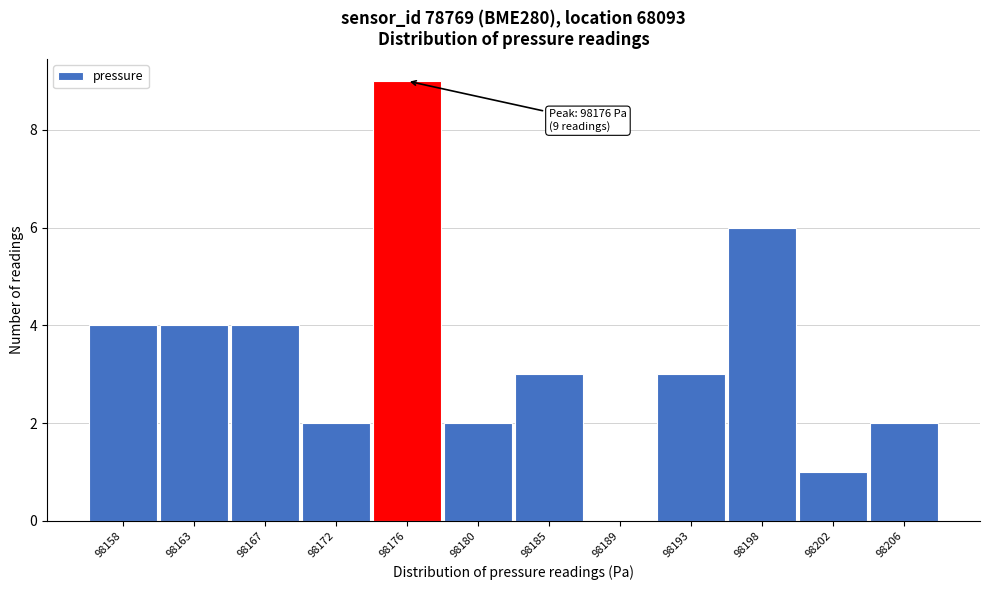

Reading left to right, list all the values displayed in this chart.

98158=4	98163=4	98167=4	98172=2	98176=9	98180=2	98185=3	98189=0	98193=3	98198=6	98202=1	98206=2